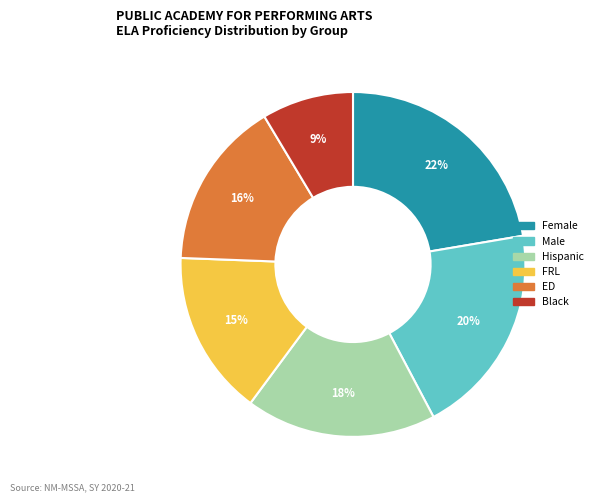

What percentage is the FRL slice, to the nearest percent?

15%